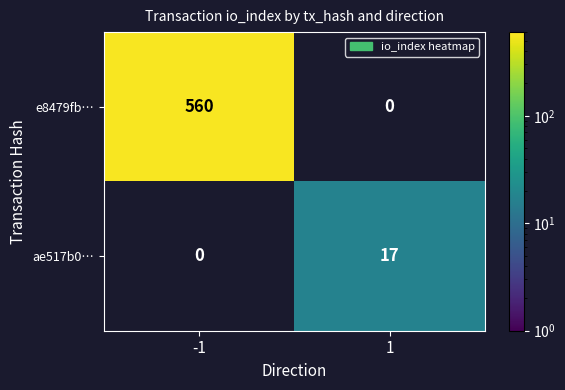

Is it true that e8479fb… equals 777.6 at -1?

False